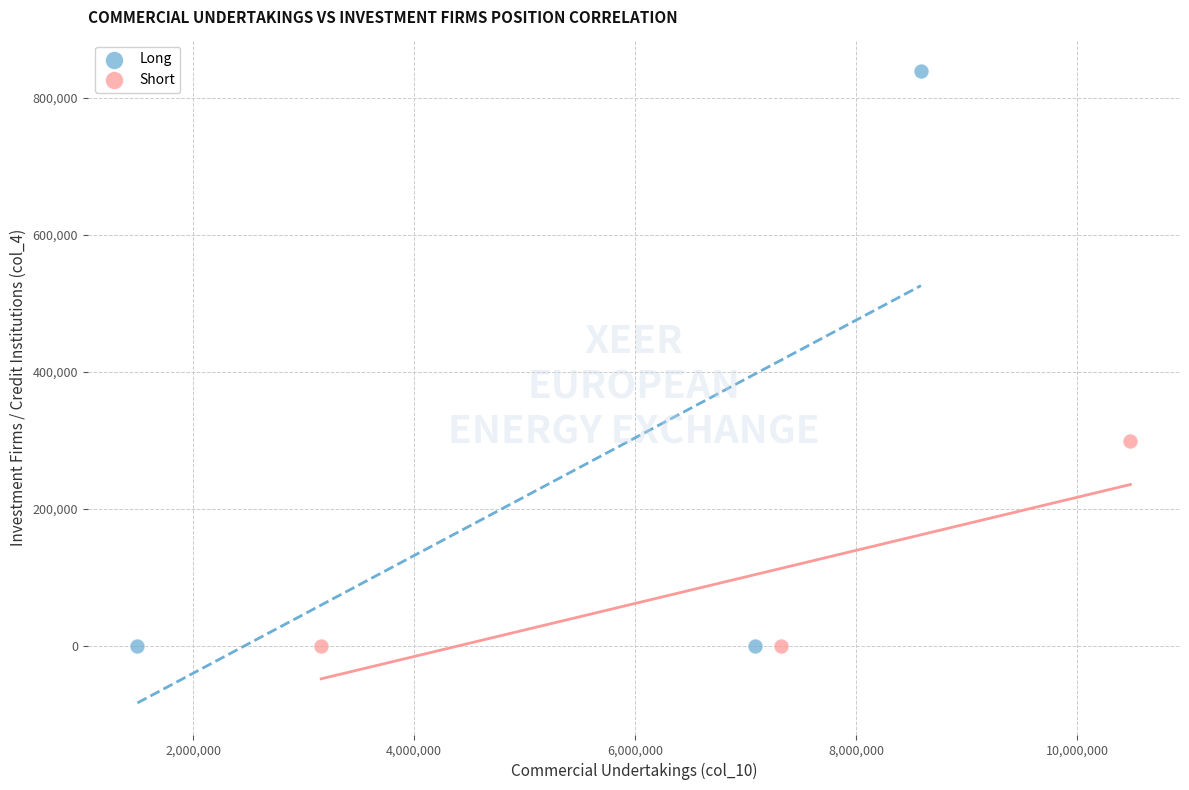

Which series contains the highest Y value?

Long